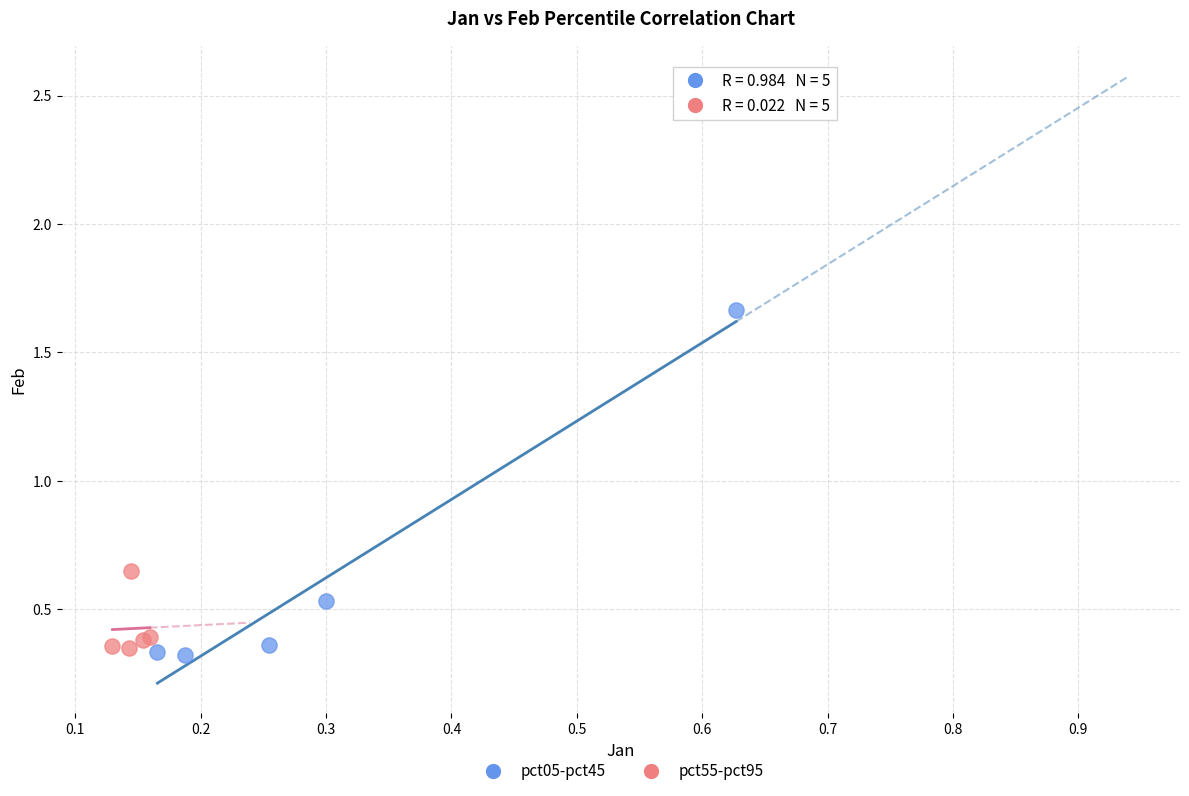

Which series has the widest spread of Y values?

pct05-pct45